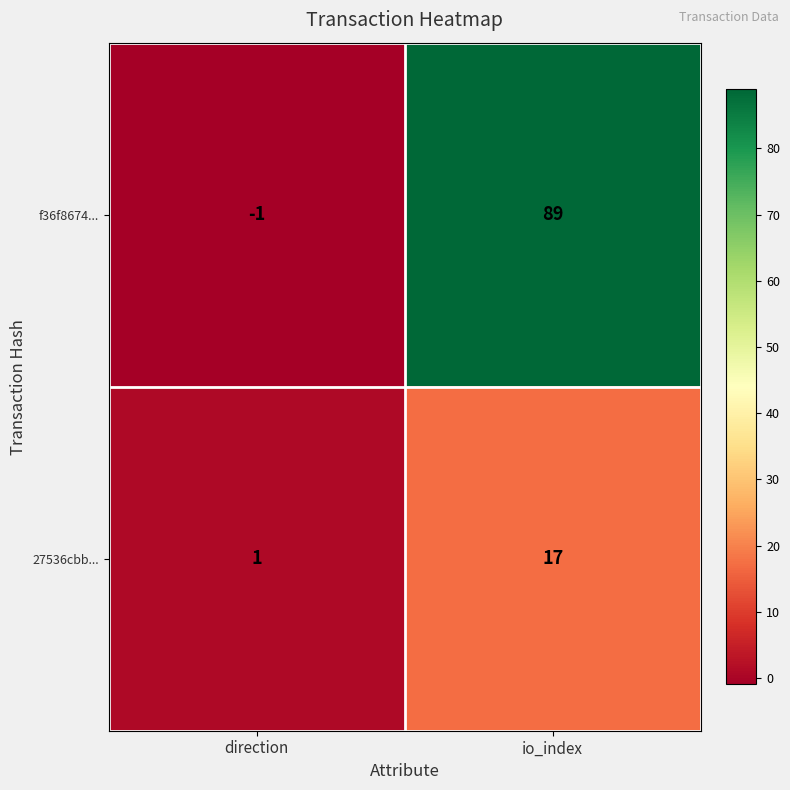

True or false: f36f8674... has a value of -1 at direction.

True